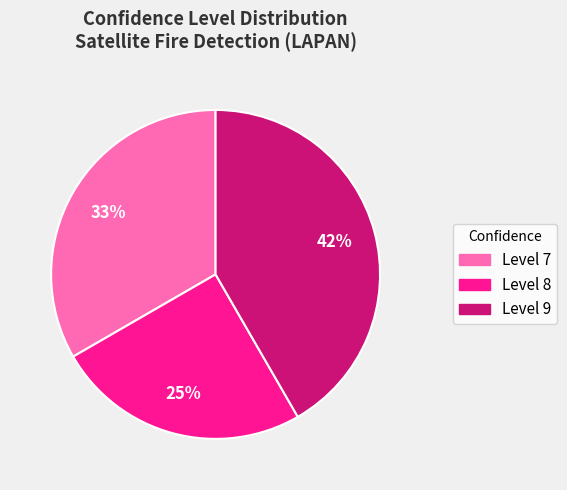

Is there any slice that represents more than half of the pie?

No